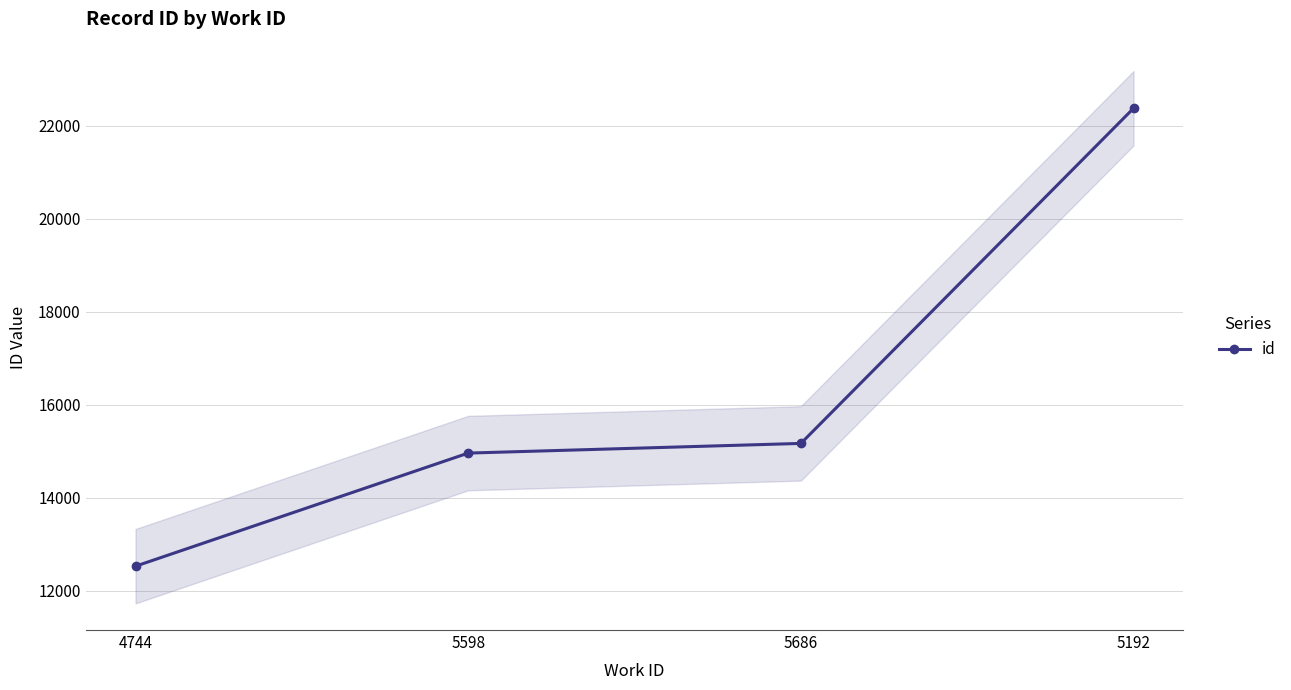

At which label is the value closest to 17455?

5686